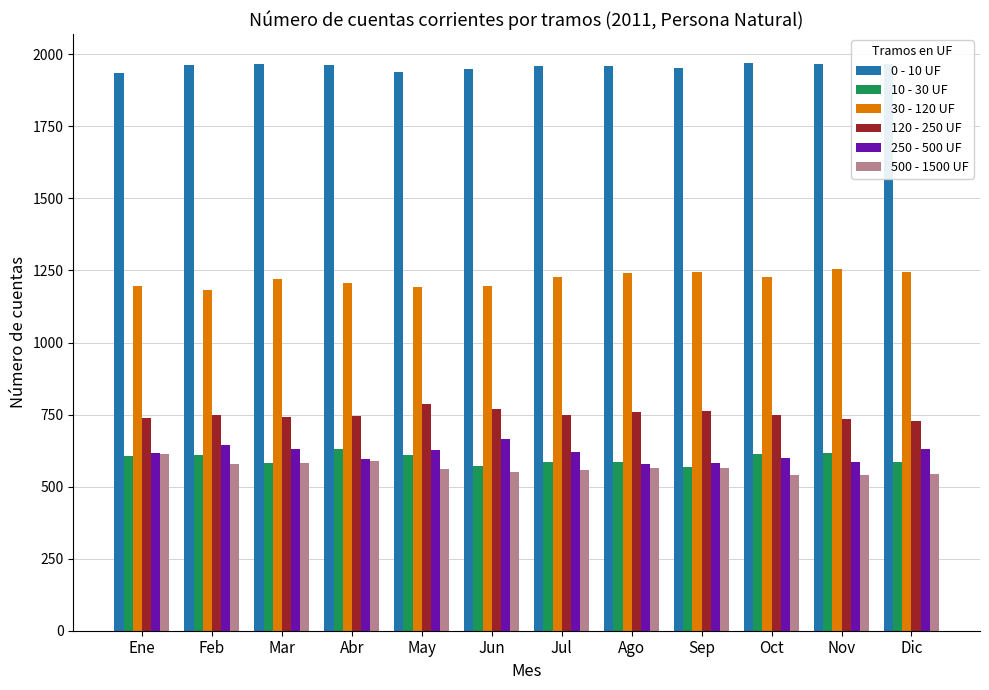

What is the difference between the highest and lowest values at Oct?

1432